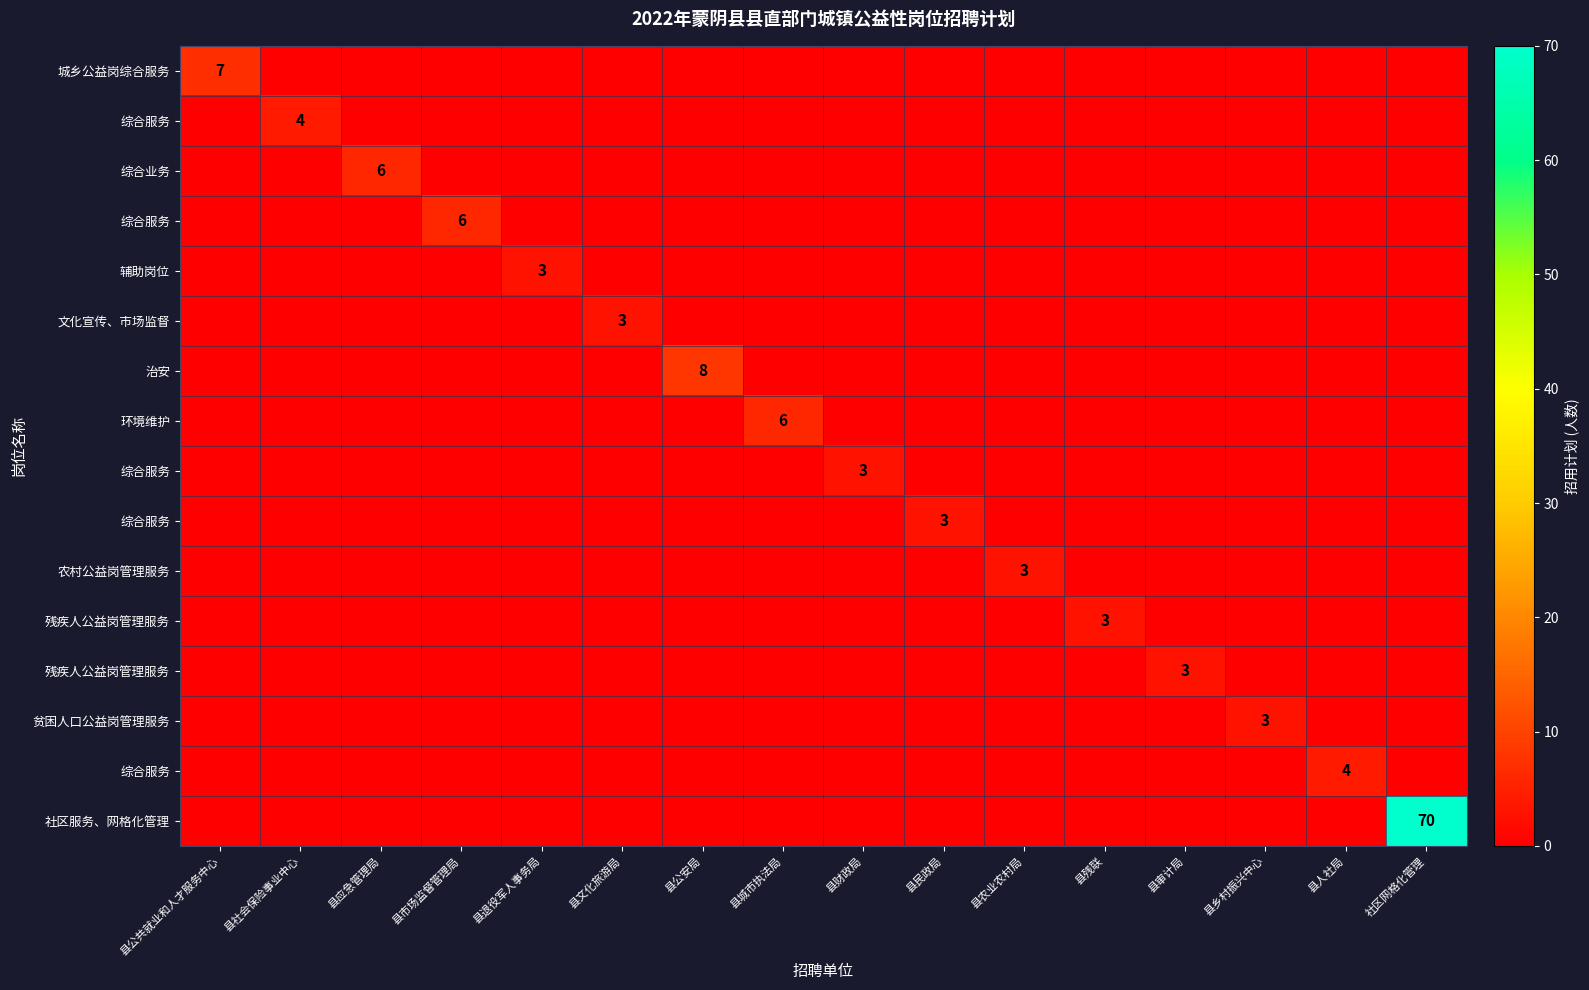

Count the number of data series in this chart.

16